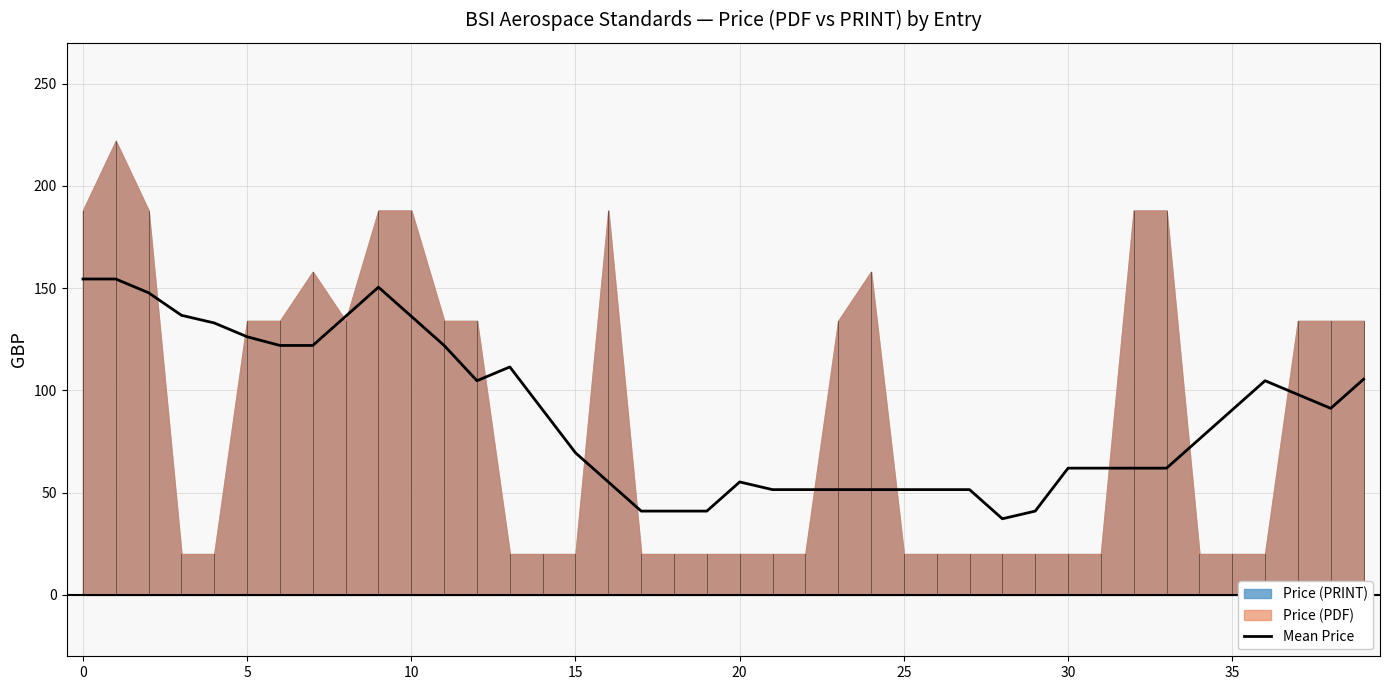

What is the sum of all values?

3504.5